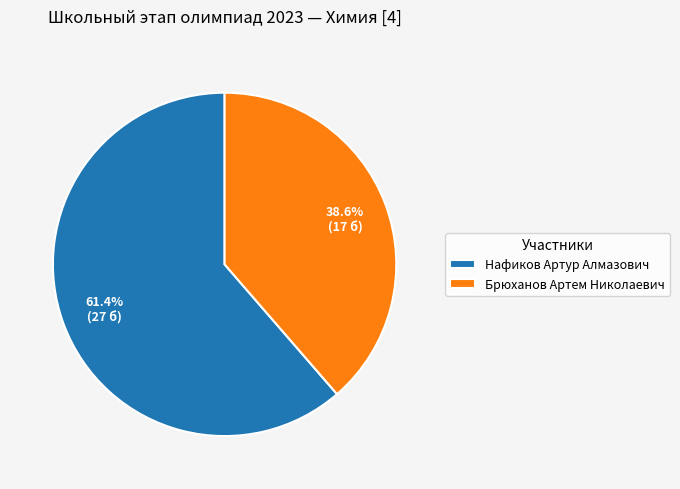

What portion of the pie excludes Нафиков Артур Алмазович?

38.6%